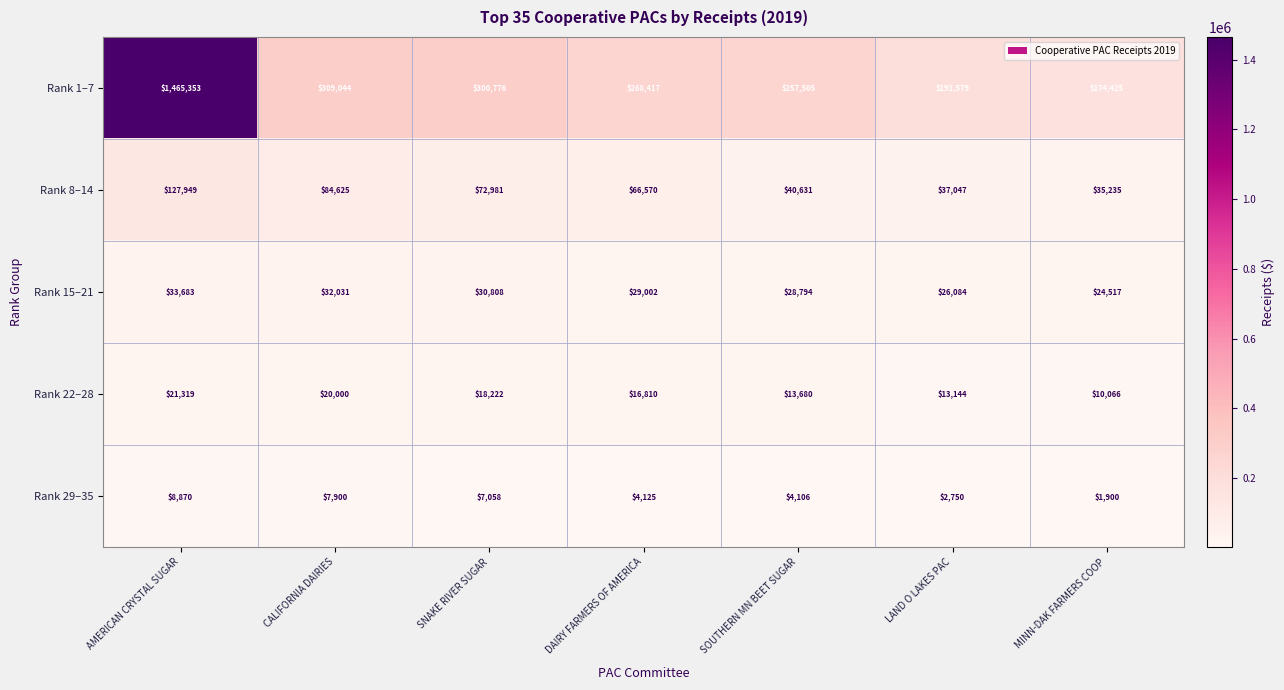

What is the difference between the Rank 1–7 values at AMERICAN CRYSTAL SUGAR and MINN-DAK FARMERS COOP?

1290928